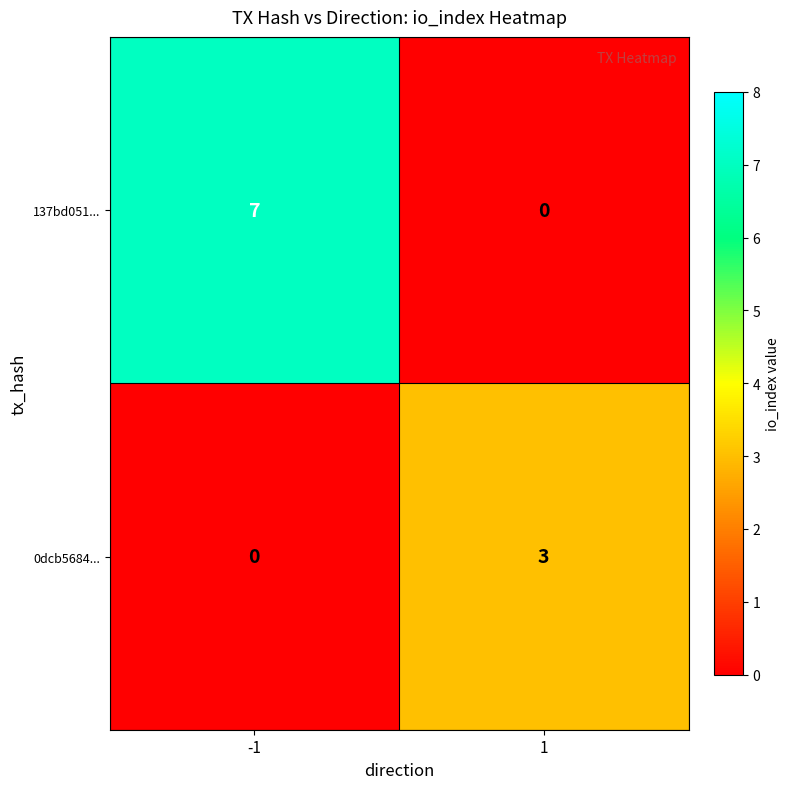

Rank the series by their maximum value, from highest to lowest.

137bd051..., 0dcb5684...